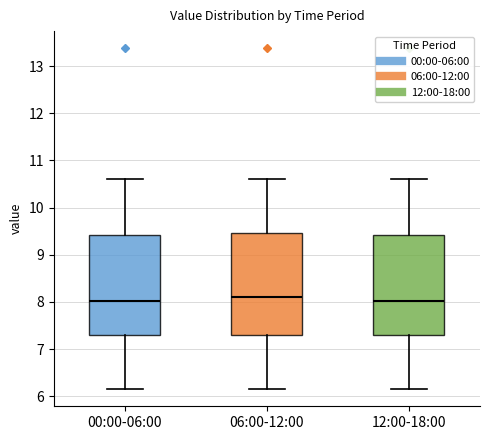

Reading left to right, transcribe this box plot: for each box, give where its median line is, the range the box spans, and where its two whiskers end, as read against the y-axis. The values are not printed on the chart, so give them approximately, as read against the axis.

00:00-06:00: median 8.0, box 7.3 to 9.4, whiskers 6.2 to 10.6
06:00-12:00: median 8.1, box 7.3 to 9.5, whiskers 6.2 to 10.6
12:00-18:00: median 8.0, box 7.3 to 9.4, whiskers 6.2 to 10.6